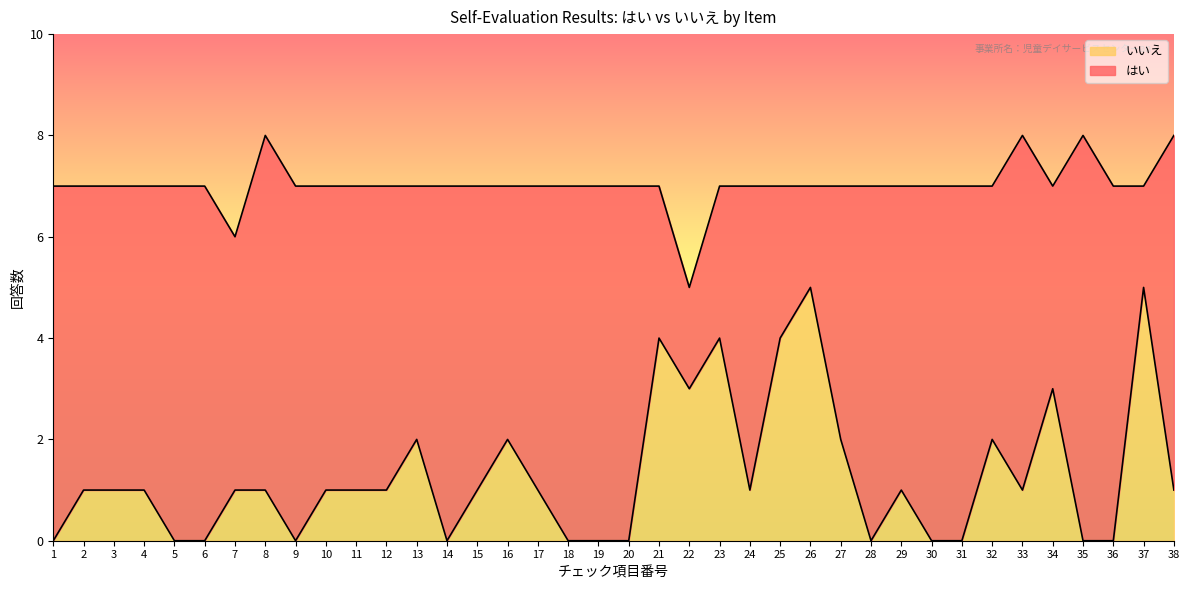

At which label is the value closest to 2?

13